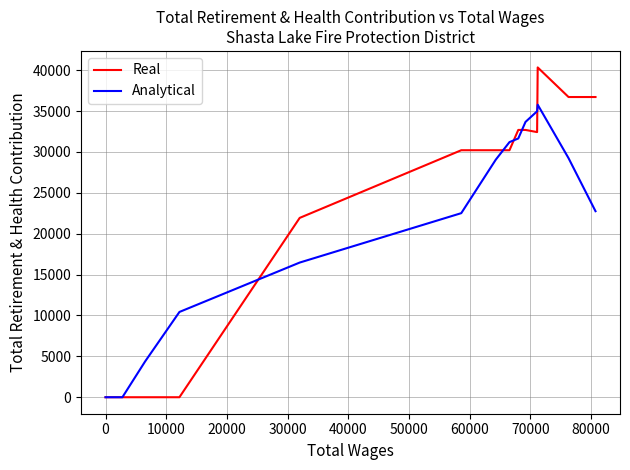

List the series in order of their peak value, lowest first.

Analytical, Real